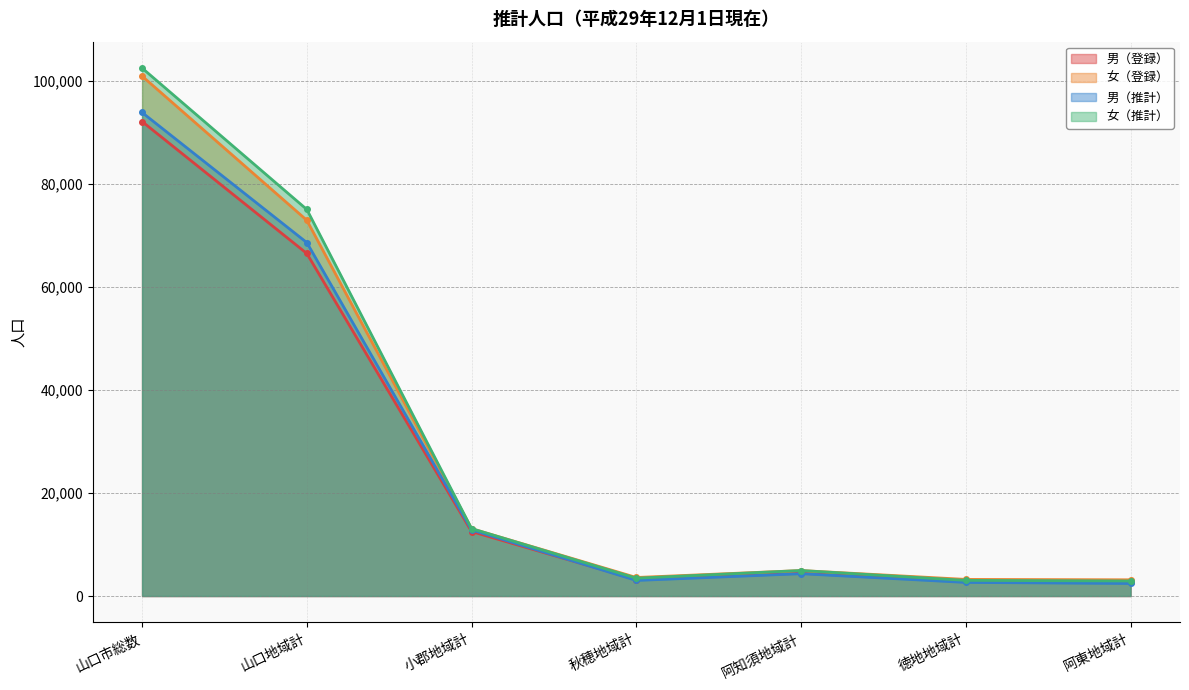

What is the maximum value shown in the chart?

102527